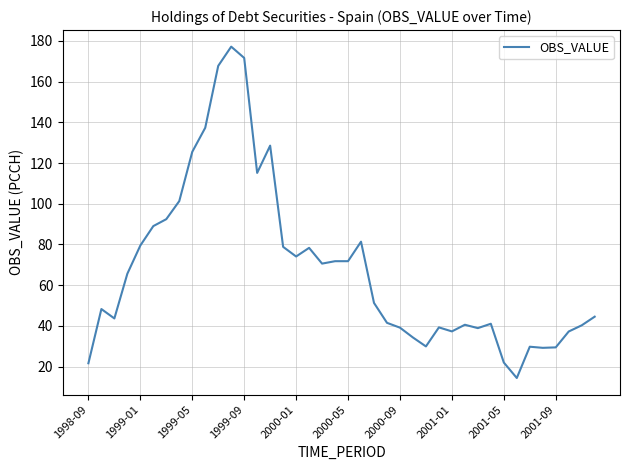

What is the difference between the maximum and minimum values?

162.8